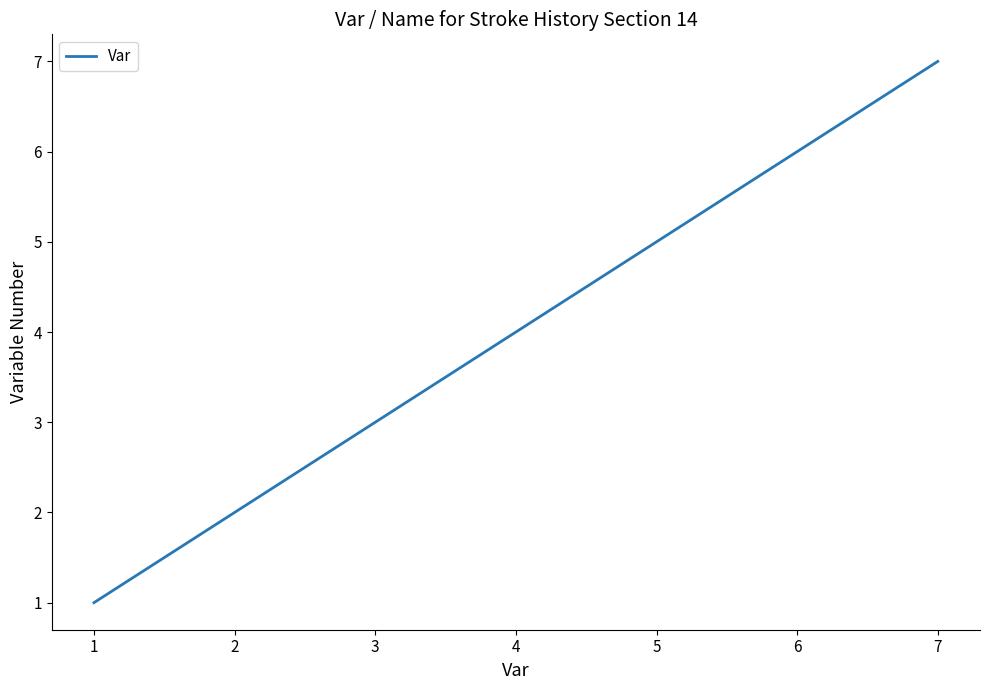

Is it true that the value at 4 is 3?

False